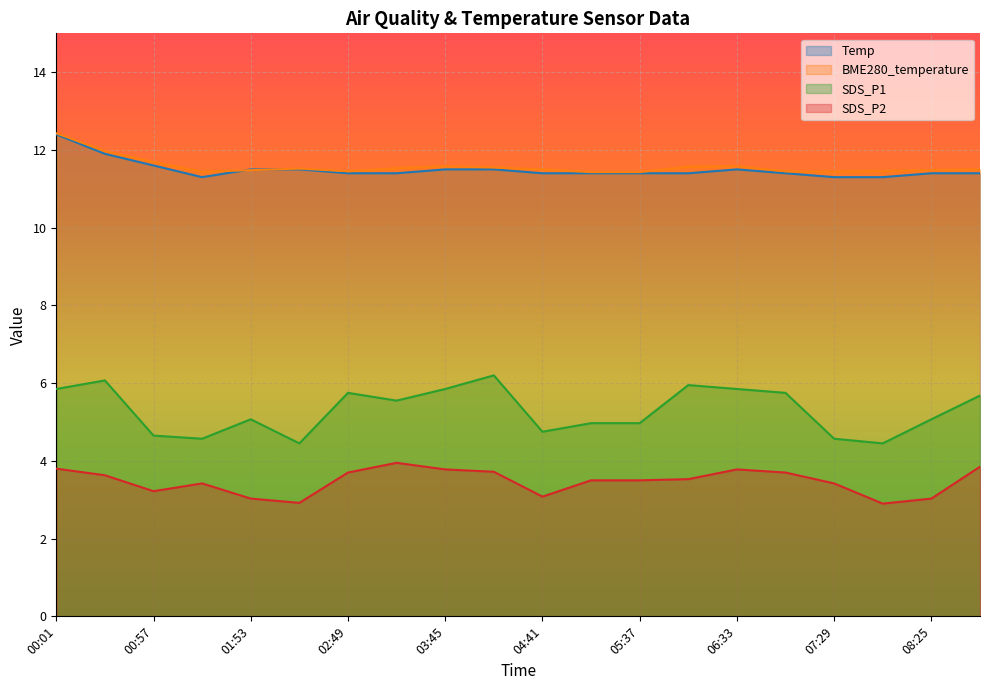

Reading left to right, what are all the values shown in this chart?

Temp: 00:01=12.4	00:29=11.9	00:57=11.6	01:25=11.3	01:53=11.5	02:21=11.5	02:49=11.4	03:17=11.4	03:45=11.5	04:13=11.5	04:41=11.4	05:09=11.4	05:37=11.4	06:05=11.4	06:33=11.5	07:01=11.4	07:29=11.3	07:57=11.3	08:25=11.4	08:53=11.4
BME280_temperature: 00:01=12.4	00:29=12.0	00:57=11.7	01:25=11.4	01:53=11.5	02:21=11.5	02:49=11.4	03:17=11.5	03:45=11.6	04:13=11.6	04:41=11.5	05:09=11.4	05:37=11.4	06:05=11.6	06:33=11.6	07:01=11.4	07:29=11.4	07:57=11.5	08:25=11.5	08:53=11.5
SDS_P1: 00:01=5.8	00:29=6.1	00:57=4.7	01:25=4.6	01:53=5.1	02:21=4.5	02:49=5.8	03:17=5.5	03:45=5.8	04:13=6.2	04:41=4.8	05:09=5.0	05:37=5.0	06:05=6.0	06:33=5.8	07:01=5.8	07:29=4.6	07:57=4.5	08:25=5.1	08:53=5.7
SDS_P2: 00:01=3.8	00:29=3.6	00:57=3.2	01:25=3.4	01:53=3.0	02:21=2.9	02:49=3.7	03:17=4.0	03:45=3.8	04:13=3.7	04:41=3.1	05:09=3.5	05:37=3.5	06:05=3.5	06:33=3.8	07:01=3.7	07:29=3.4	07:57=2.9	08:25=3.0	08:53=3.9